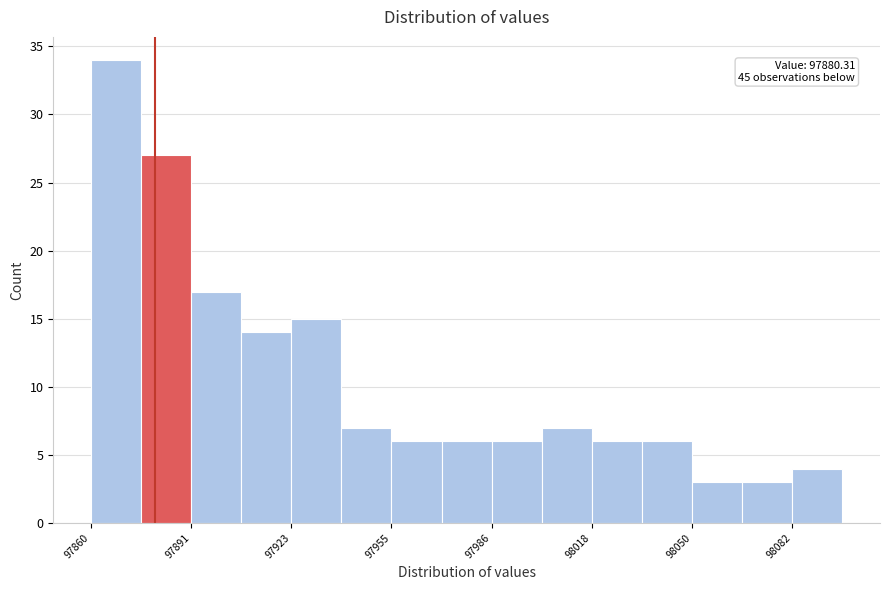

Around what value on the x-axis is the tallest bar? Give the approximate position of its centre, as read against the axis.

97870